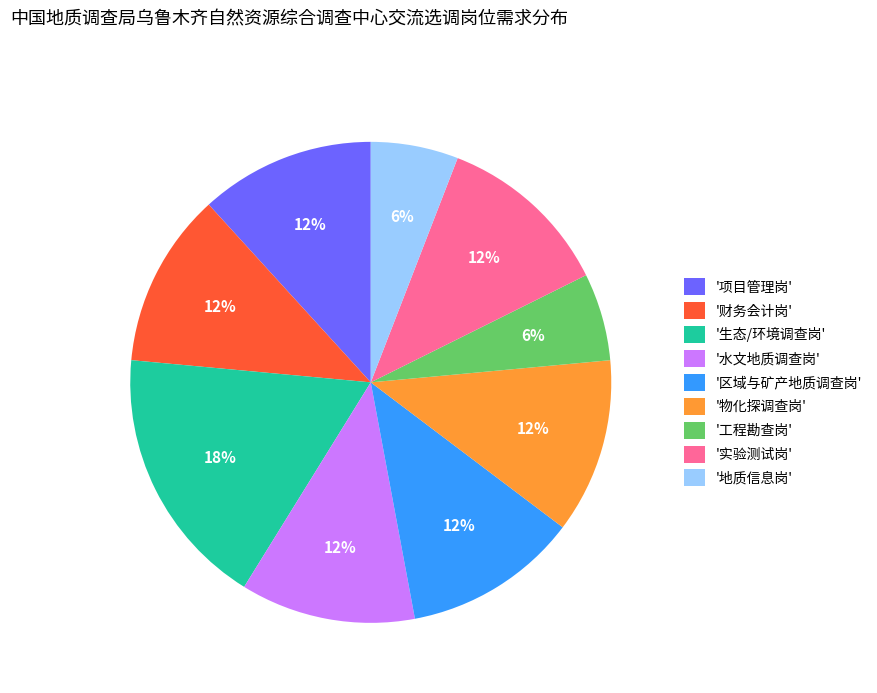

Which slice is the largest?

'生态/环境调查岗'